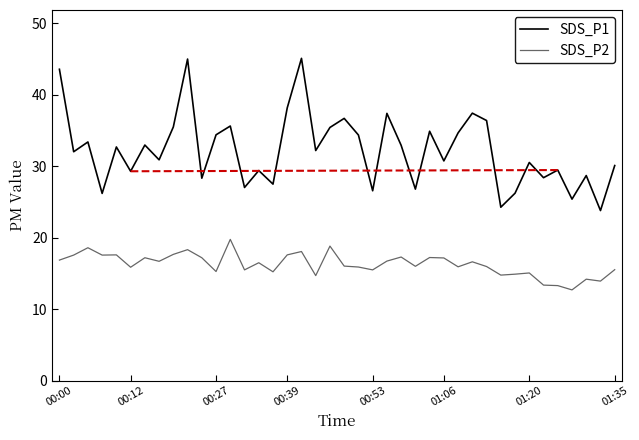

What is the highest value of the SDS_P2 series?

19.8